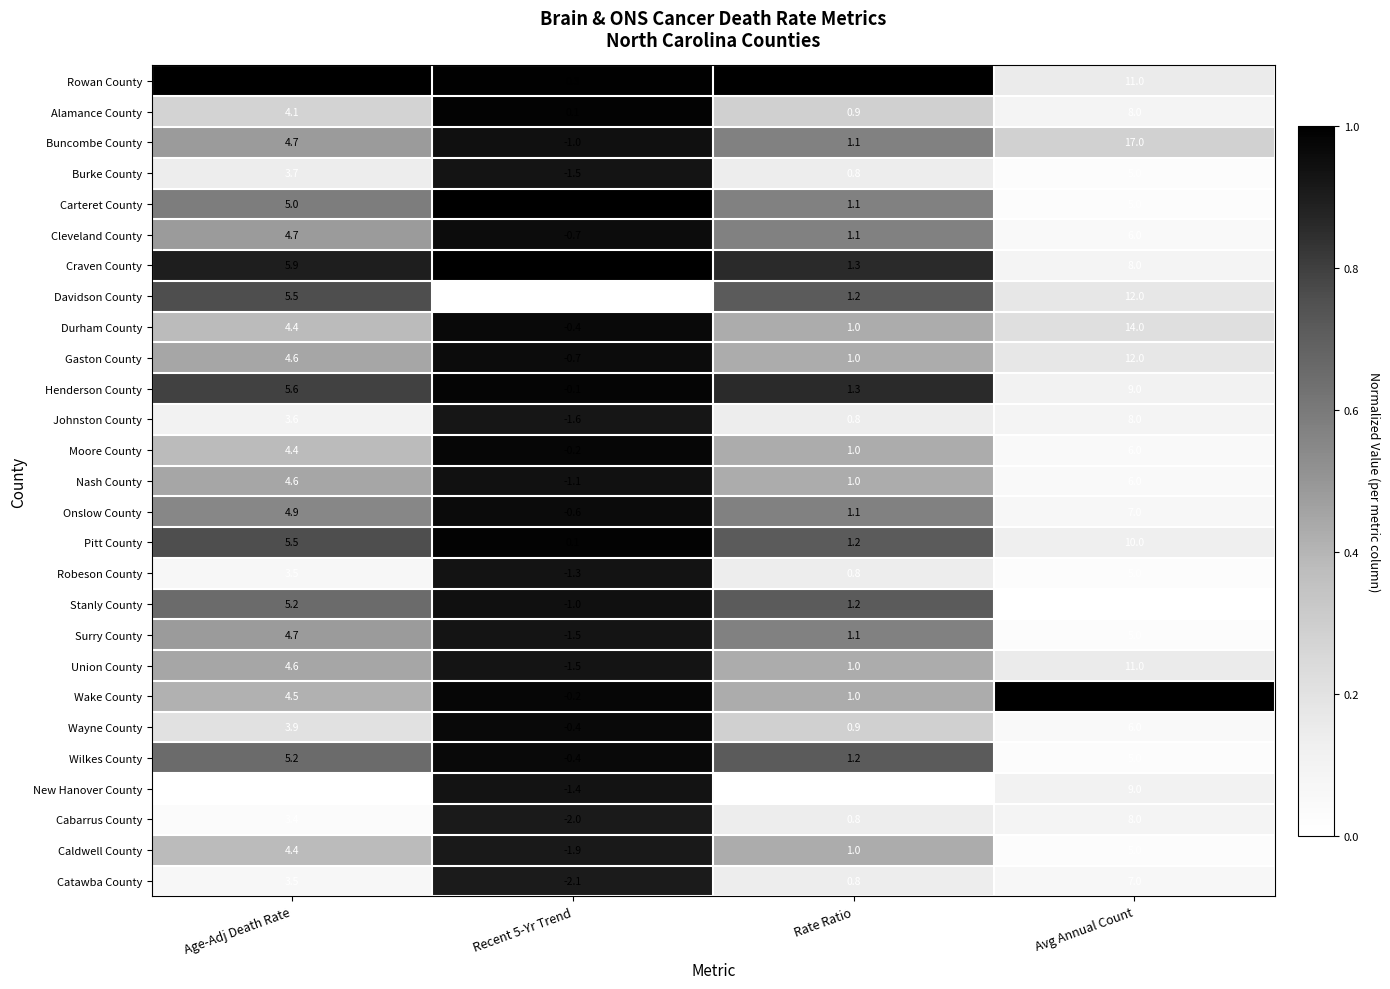

Where is Wilkes County nearest to the value 2?

Rate Ratio